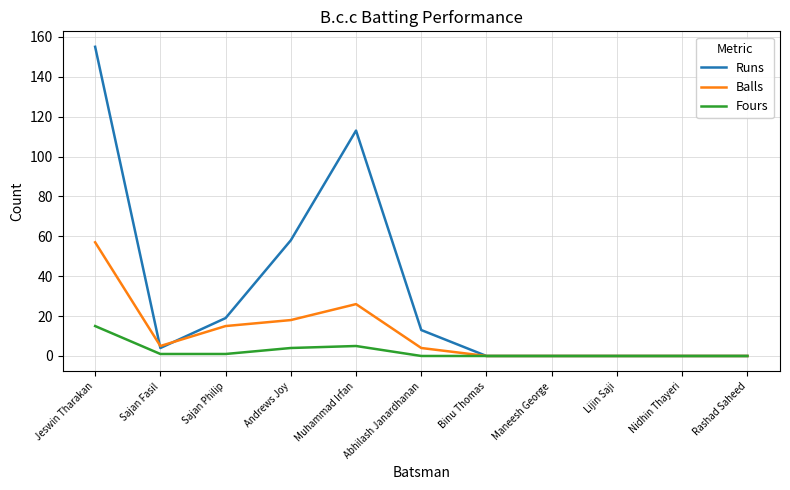

Count the number of categories in the chart.

11